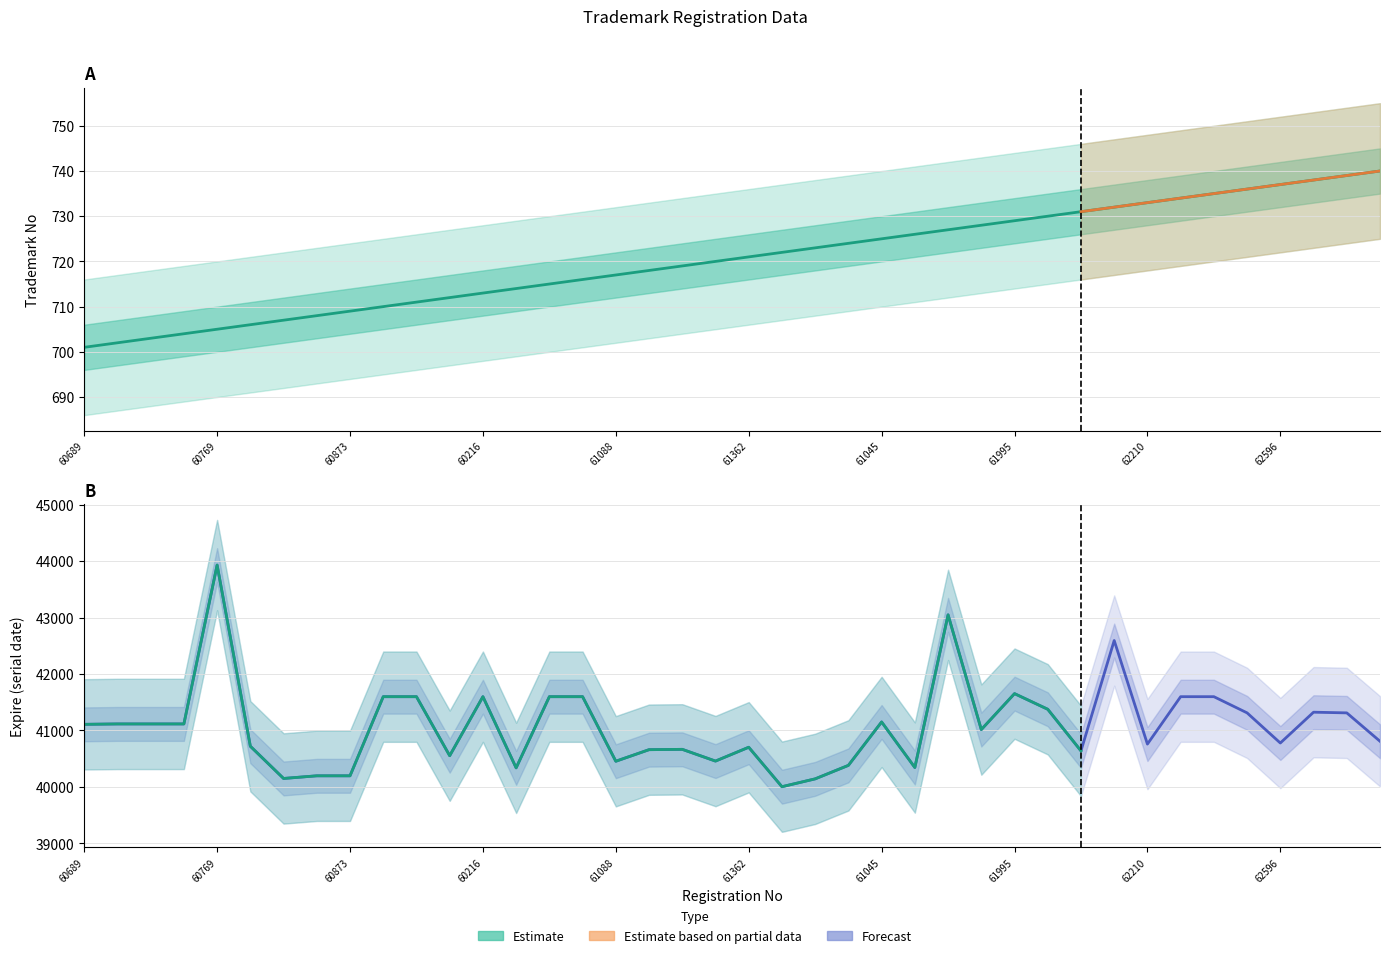

True or false: Expire and No intersect in this chart.

False